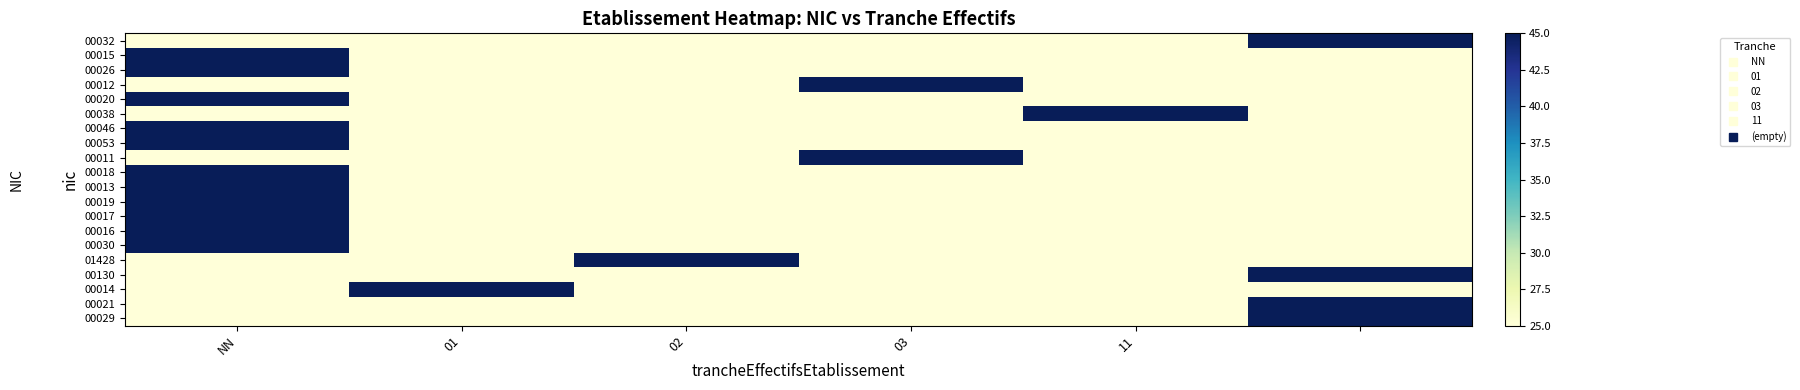

At which category is the sum across all series the highest?

NN